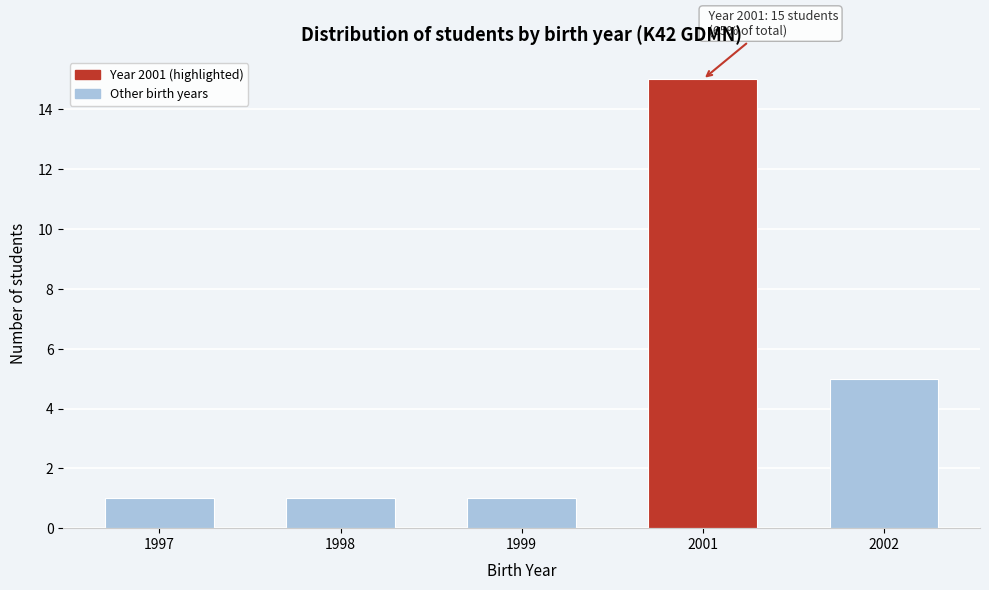

Reading right to left, list all the values displayed in this chart.

5	15	1	1	1